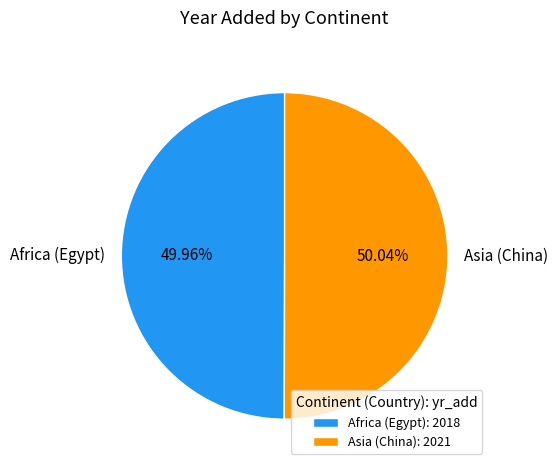

True or false: Asia (China) accounts for 64% of the total.

False